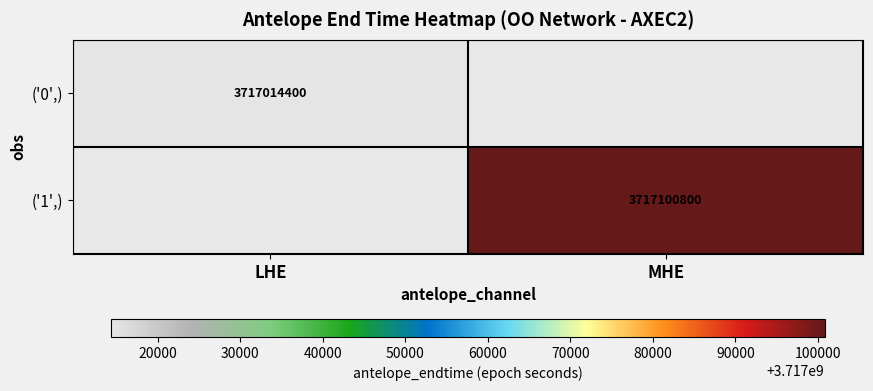

The value of ('0',) at LHE is 6372067363.1. True or false?

False